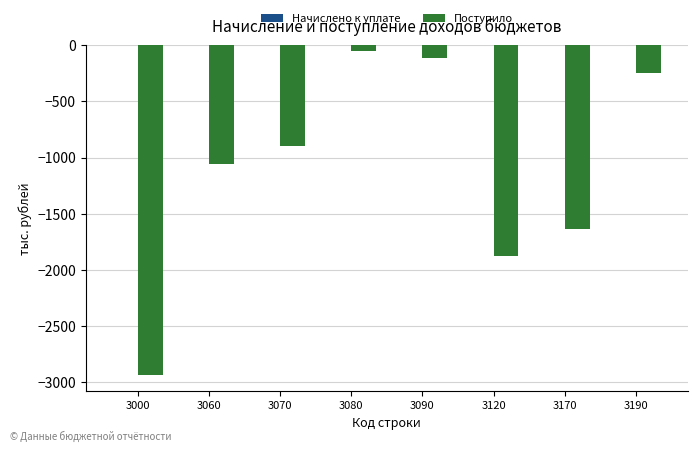

Is it true that the value at 3070 is -895?

True